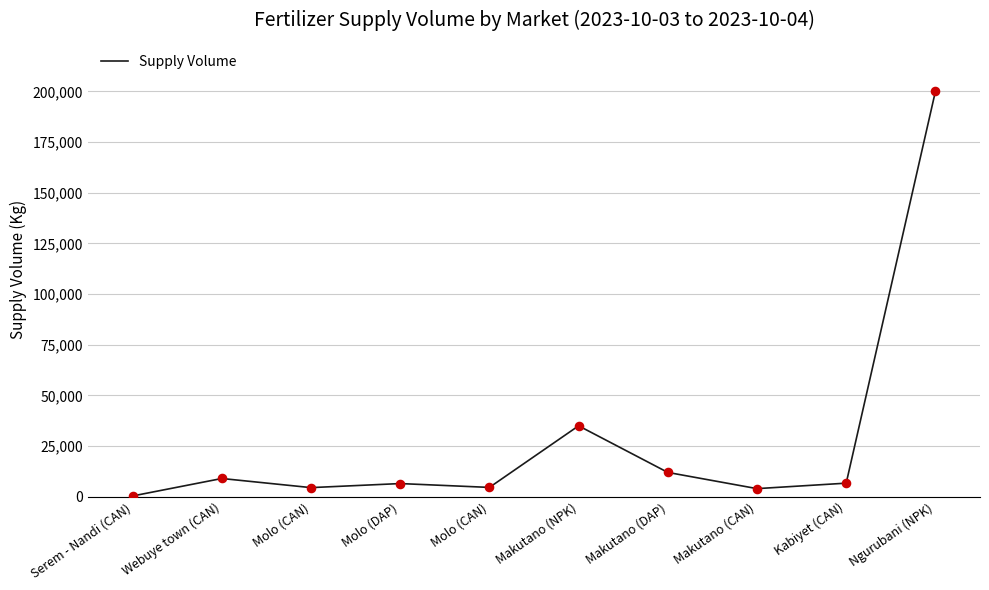

Approximately how many times larger is the value at Molo (CAN) compared to Makutano (CAN)?

1.1